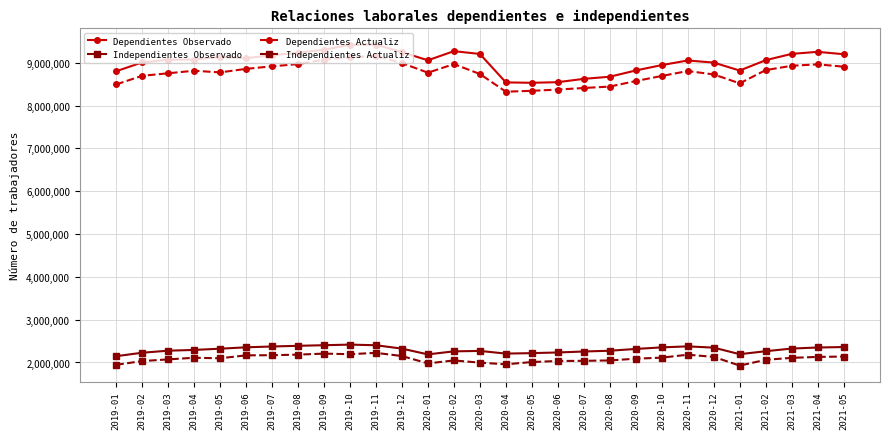

True or false: Dependientes Actualiz and Dependientes Observado intersect in this chart.

False